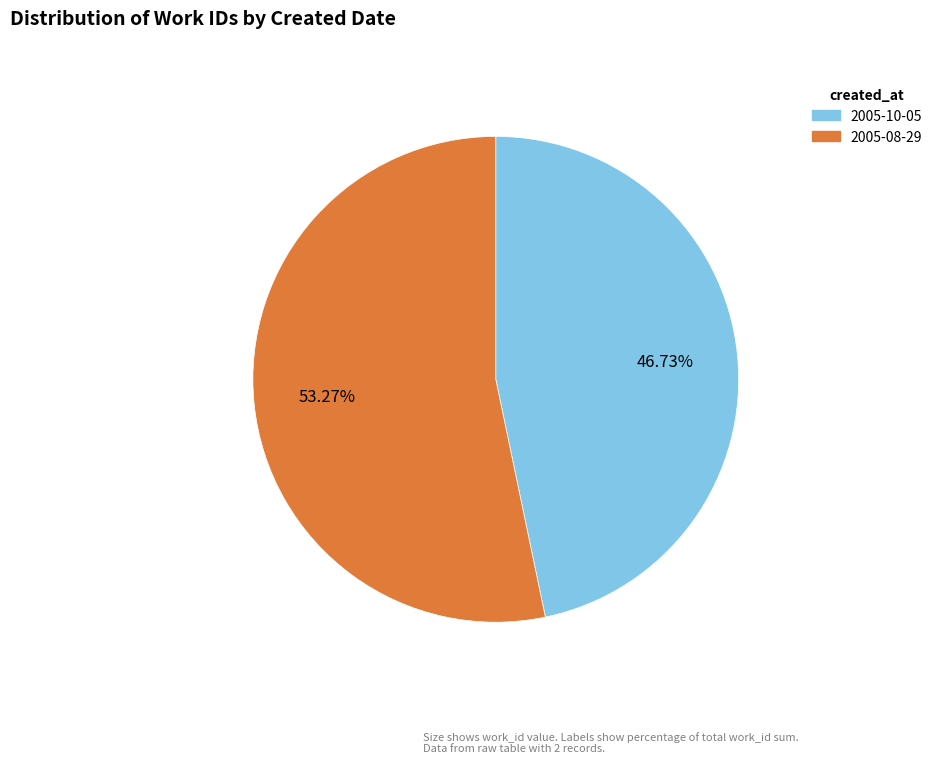

True or false: 2005-08-29 accounts for 53% of the total.

True